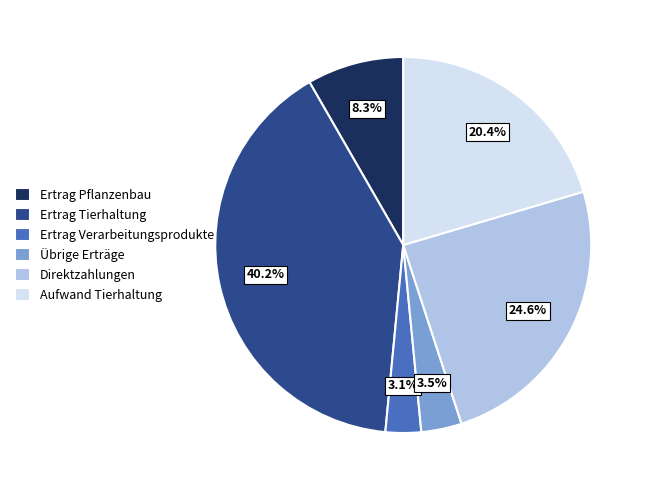

To the nearest percent, what is the combined percentage of Aufwand Tierhaltung and Ertrag Pflanzenbau?

29%